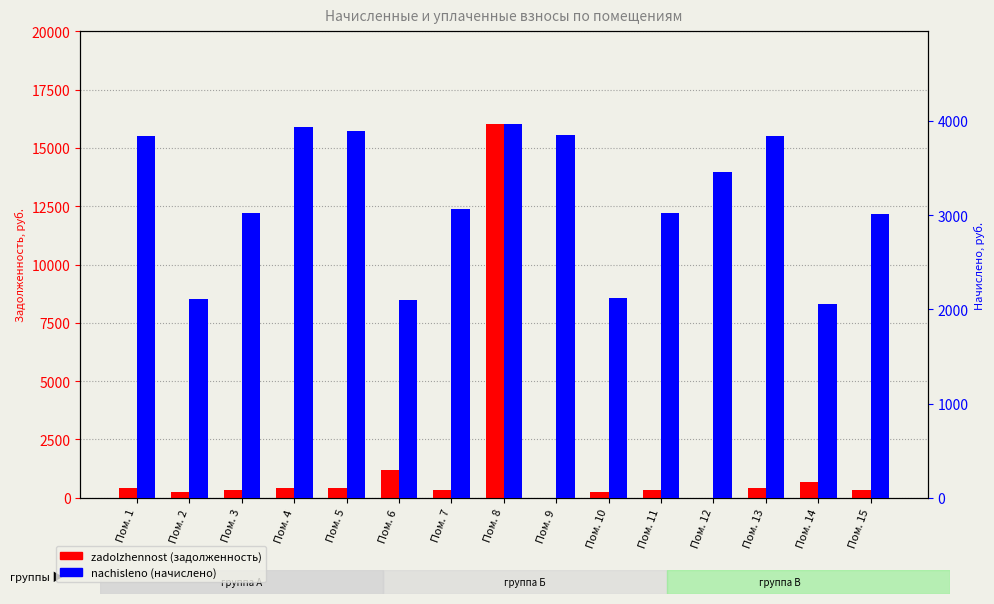

What is the average value of the zadolzhennost series?

1427.3